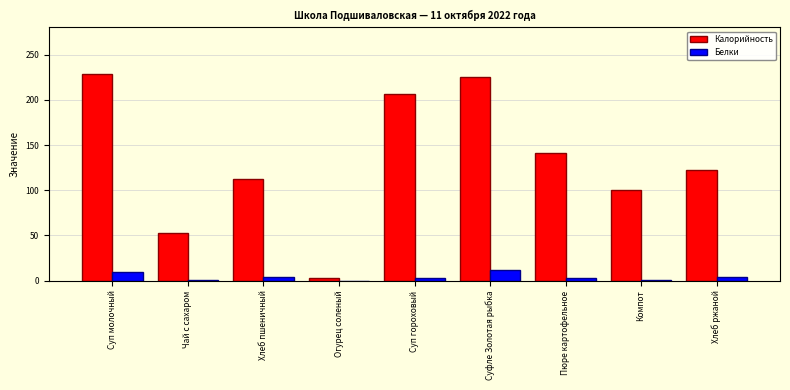

How many groups of bars are there?

9